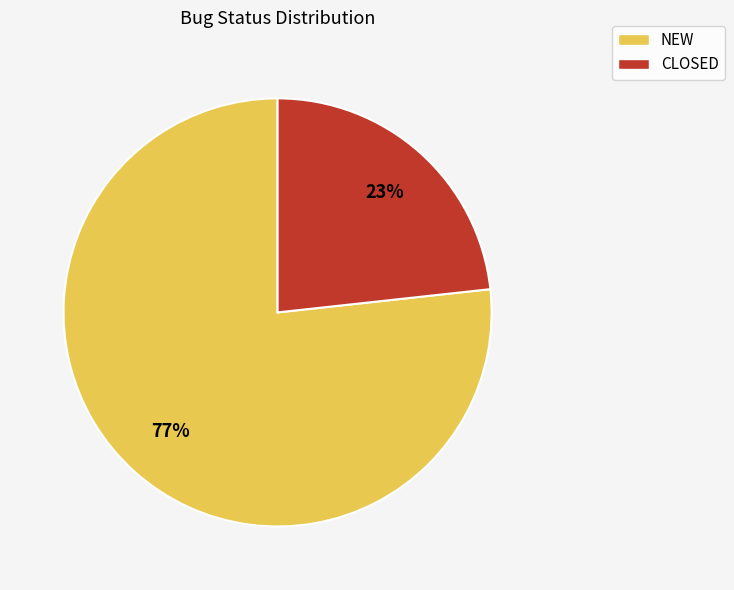

Count the number of slices in the pie.

2